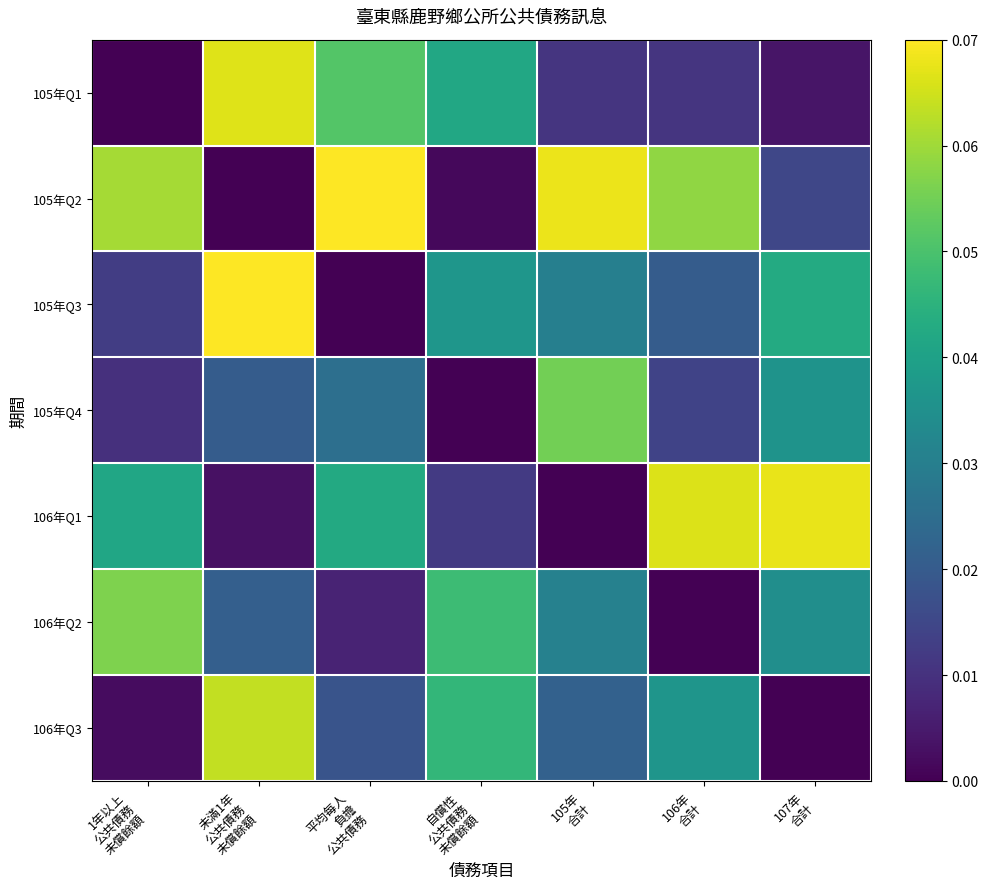

Reading left to right, list all the values displayed in this chart.

105年Q1: 1年以上
公共債務
未償餘額=0.0	未滿1年
公共債務
未償餘額=0.1	平均每人
負擔
公共債務=0.1	自償性
公共債務
未償餘額=0.0	105年
合計=0.0	106年
合計=0.0	107年
合計=0.0
105年Q2: 1年以上
公共債務
未償餘額=0.1	未滿1年
公共債務
未償餘額=0.0	平均每人
負擔
公共債務=0.1	自償性
公共債務
未償餘額=0.0	105年
合計=0.1	106年
合計=0.1	107年
合計=0.0
105年Q3: 1年以上
公共債務
未償餘額=0.0	未滿1年
公共債務
未償餘額=0.1	平均每人
負擔
公共債務=0.0	自償性
公共債務
未償餘額=0.0	105年
合計=0.0	106年
合計=0.0	107年
合計=0.0
105年Q4: 1年以上
公共債務
未償餘額=0.0	未滿1年
公共債務
未償餘額=0.0	平均每人
負擔
公共債務=0.0	自償性
公共債務
未償餘額=0.0	105年
合計=0.1	106年
合計=0.0	107年
合計=0.0
106年Q1: 1年以上
公共債務
未償餘額=0.0	未滿1年
公共債務
未償餘額=0.0	平均每人
負擔
公共債務=0.0	自償性
公共債務
未償餘額=0.0	105年
合計=0.0	106年
合計=0.1	107年
合計=0.1
106年Q2: 1年以上
公共債務
未償餘額=0.1	未滿1年
公共債務
未償餘額=0.0	平均每人
負擔
公共債務=0.0	自償性
公共債務
未償餘額=0.0	105年
合計=0.0	106年
合計=0.0	107年
合計=0.0
106年Q3: 1年以上
公共債務
未償餘額=0.0	未滿1年
公共債務
未償餘額=0.1	平均每人
負擔
公共債務=0.0	自償性
公共債務
未償餘額=0.0	105年
合計=0.0	106年
合計=0.0	107年
合計=0.0